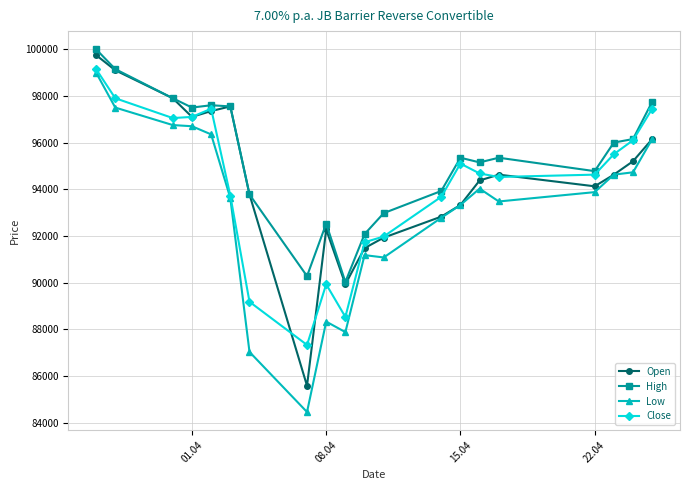

What is the minimum value shown in the chart?

84450